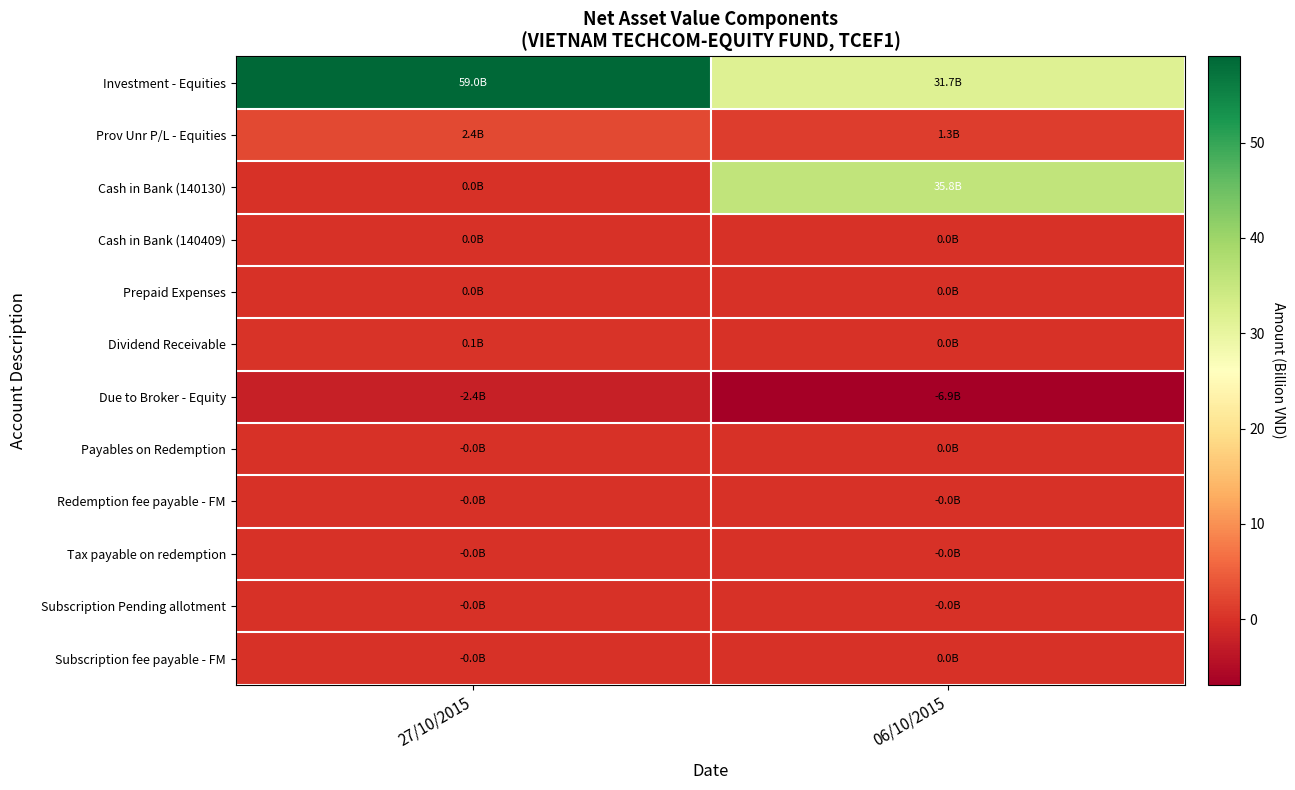

Which series has the widest spread of values?

Cash in Bank (140130)